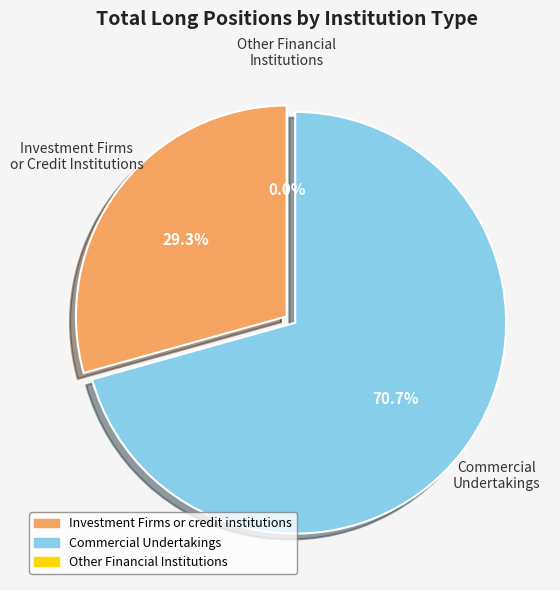

Count the number of slices in the pie.

3